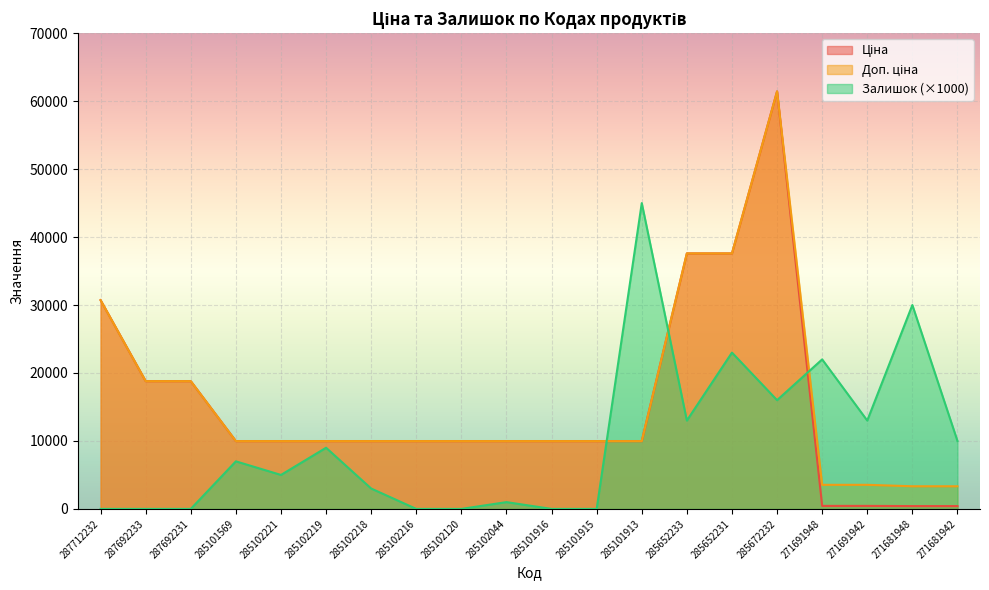

What is the difference between the Доп. ціна values at 287692231 and 285101569?

8821.8